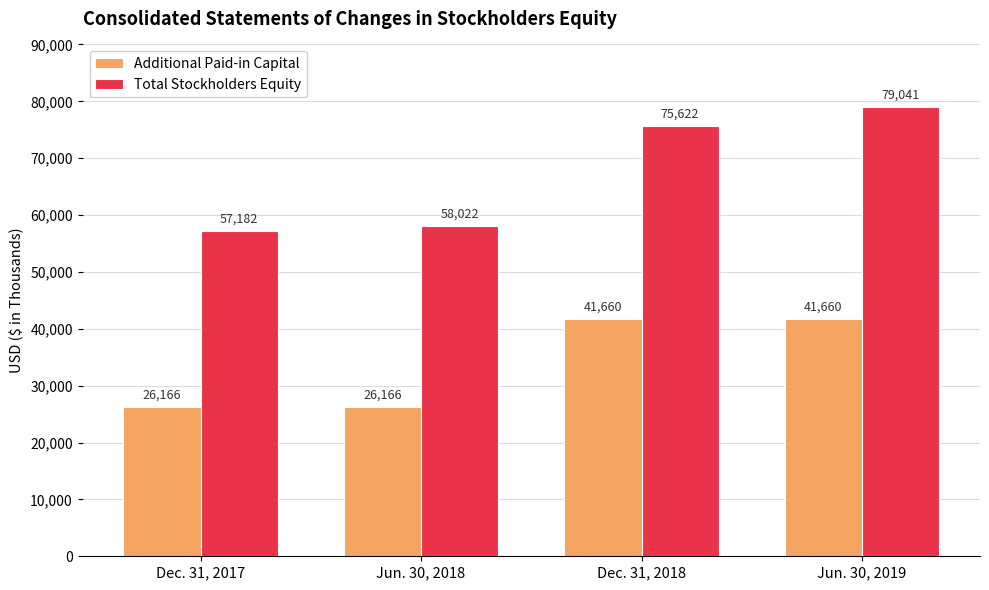

Which category has the highest value across all series?

Jun. 30, 2019